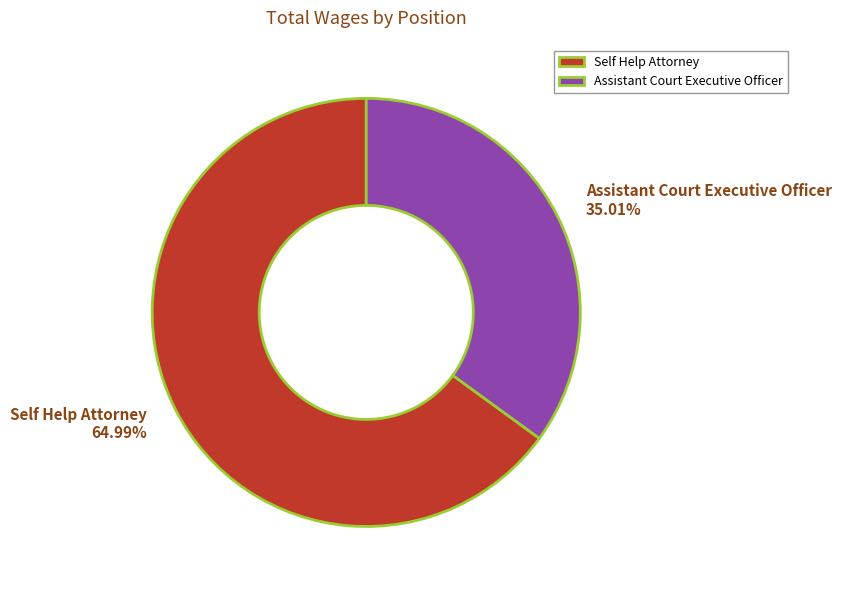

What is the largest slice in the pie chart?

Self Help Attorney